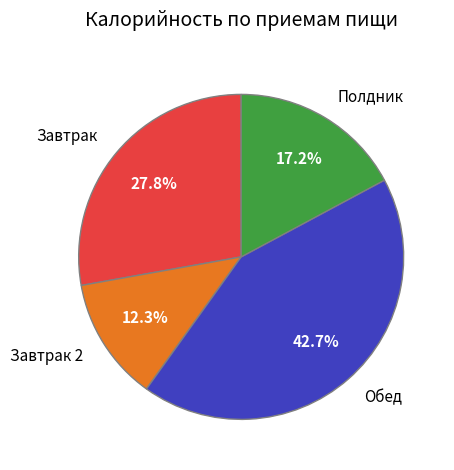

Between Завтрак and Полдник, which is larger?

Завтрак